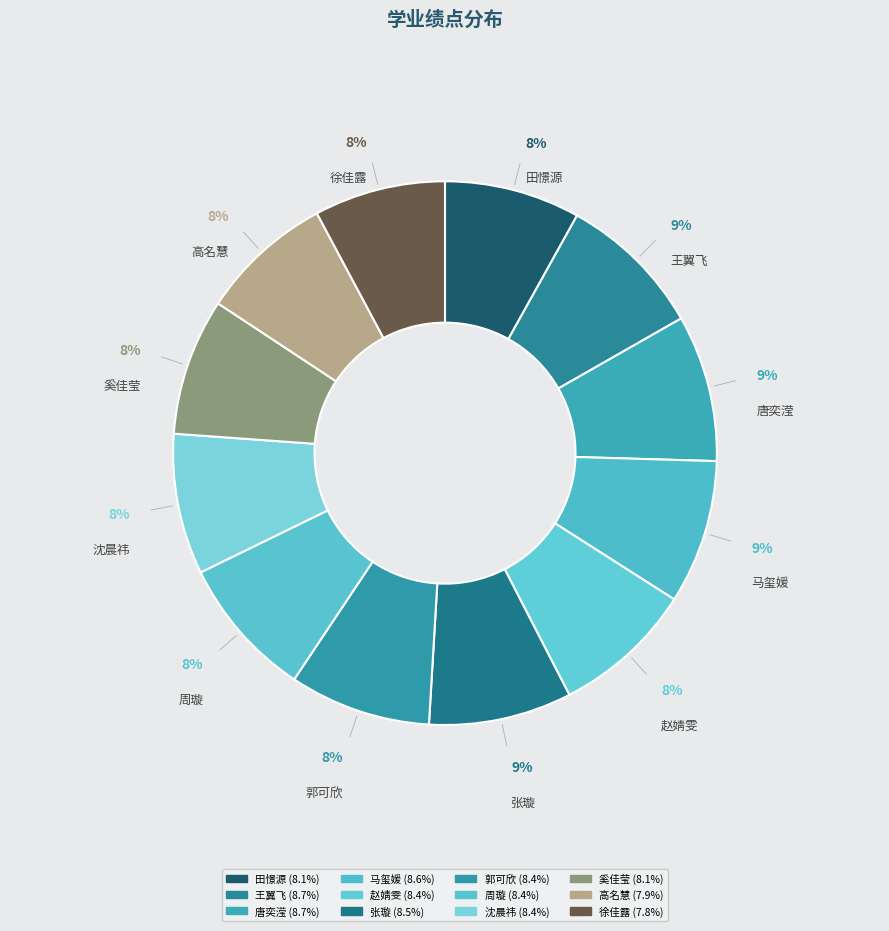

What percentage is the 张璇 slice, to the nearest percent?

9%